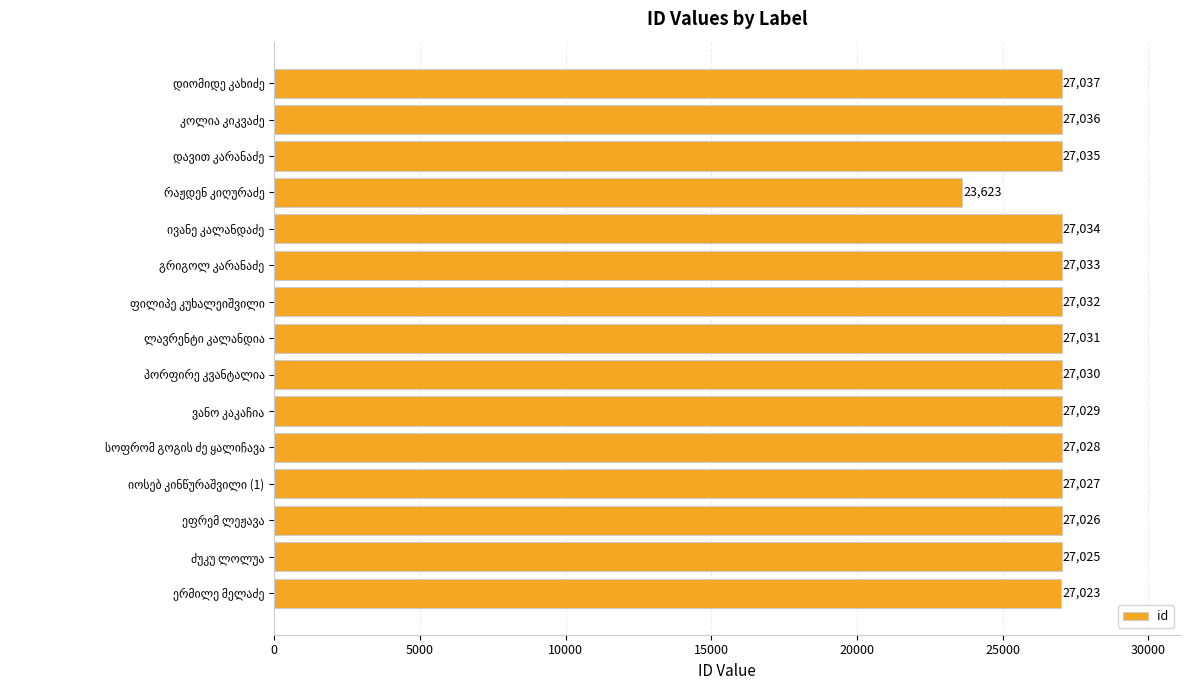

What is the smallest value displayed?

23623